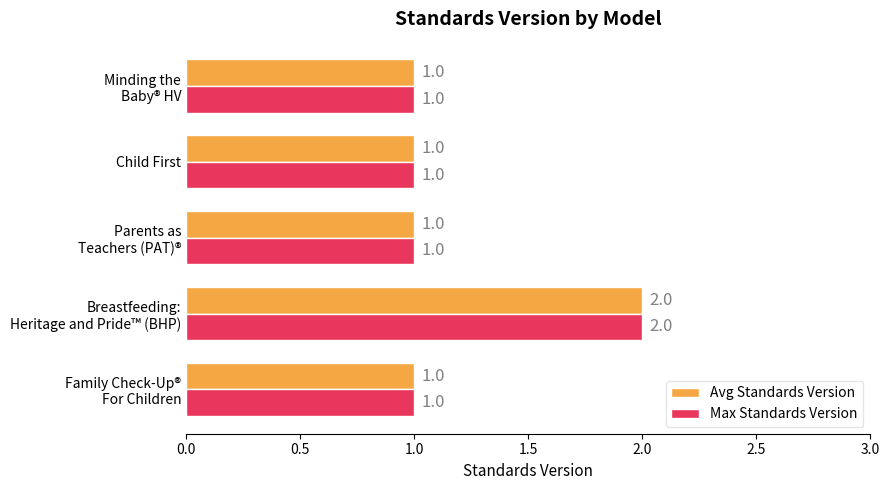

Count the Avg Standards Version values in the range 1 to 2.

5